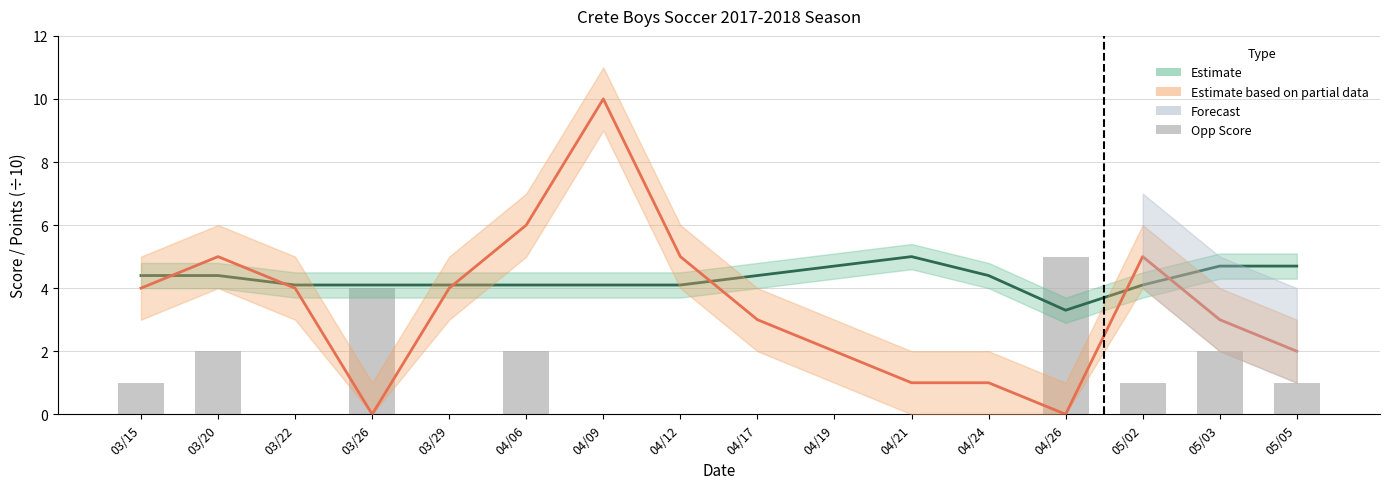

Count the number of categories in the chart.

16